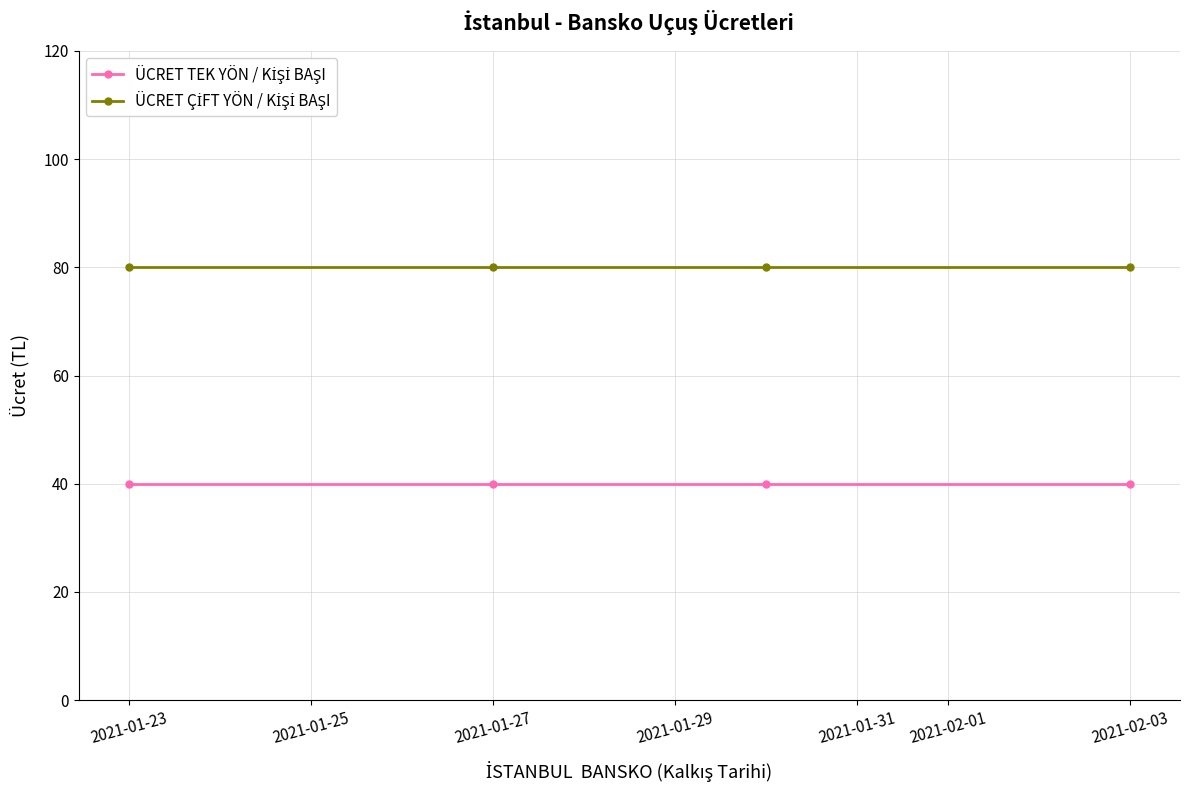

What is the greatest value displayed?

80